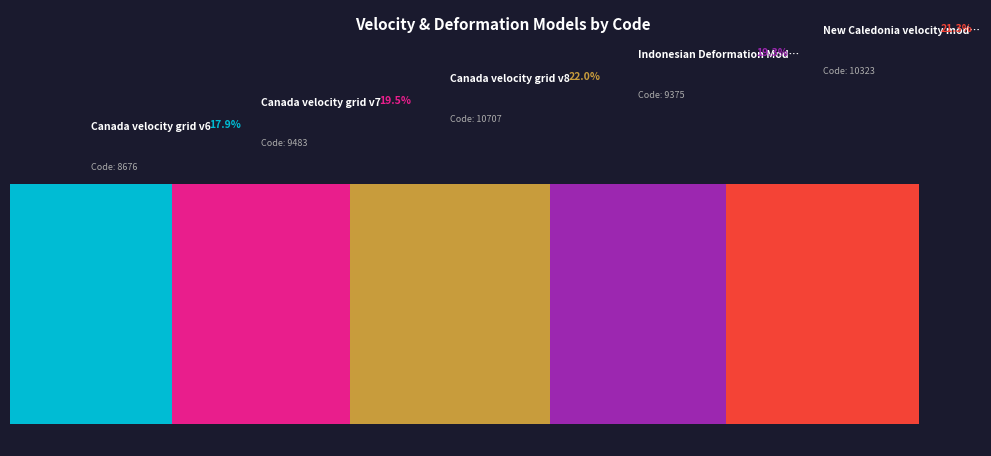

Does any single category account for the majority?

No